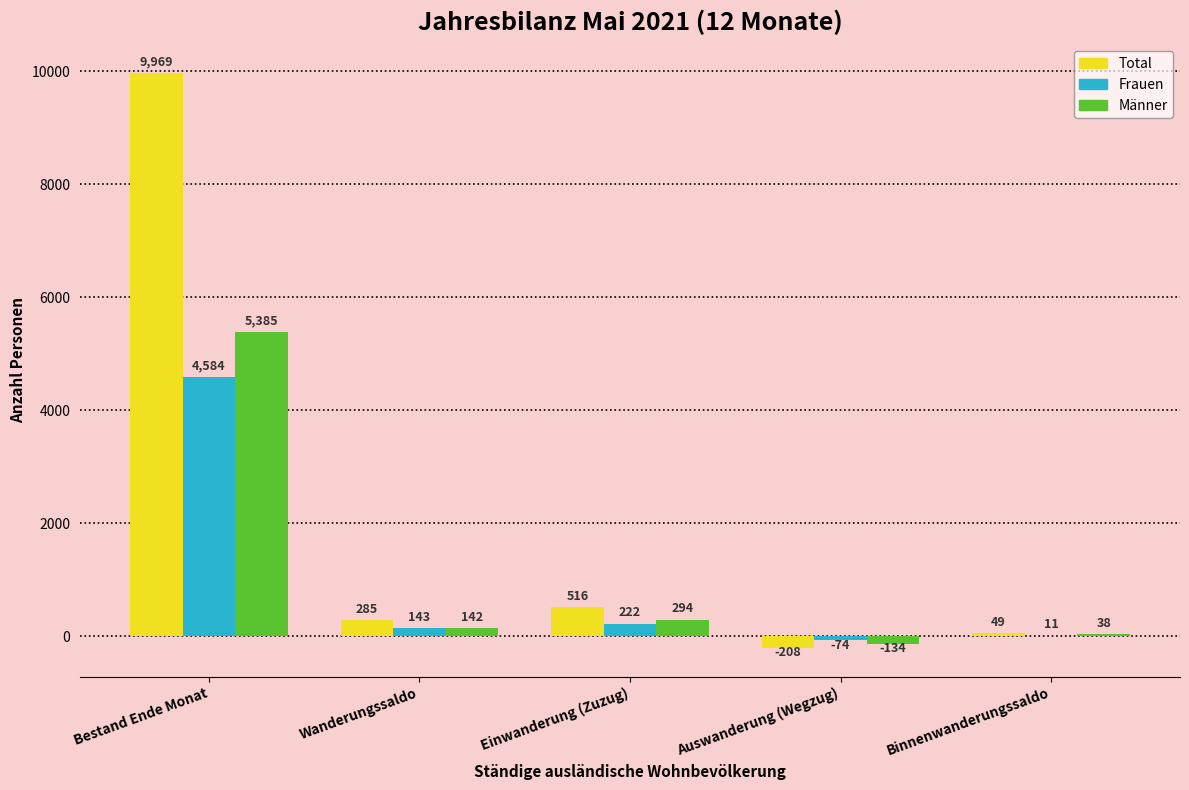

What is the approximate value of Männer at Einwanderung (Zuzug)?

294